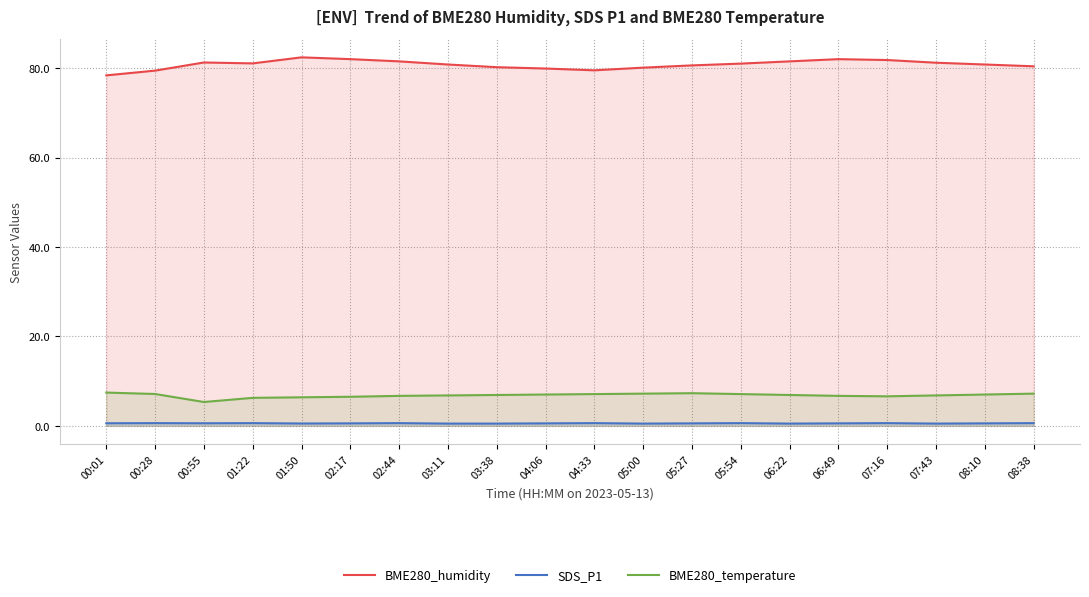

True or false: BME280_temperature and BME280_humidity intersect in this chart.

False